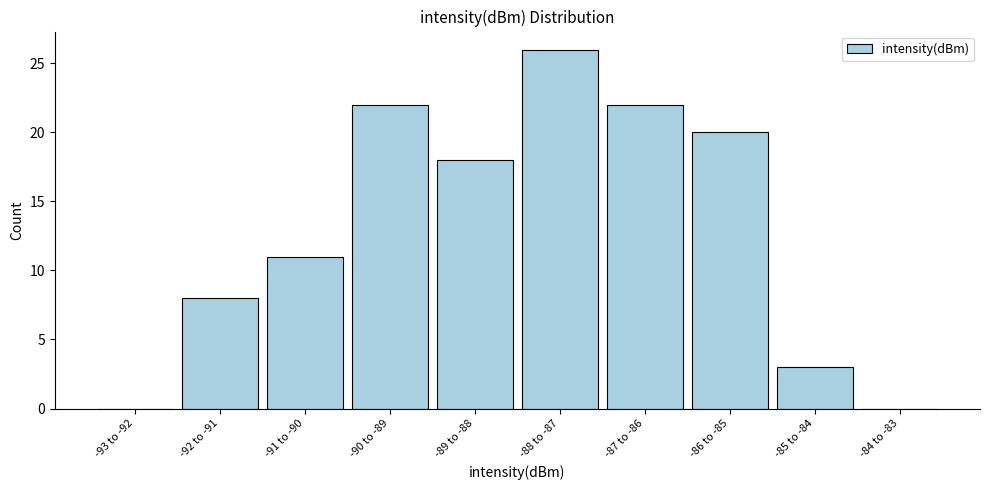

Reading right to left, transcribe all the data shown in this chart.

-84 to -83=0	-85 to -84=3	-86 to -85=20	-87 to -86=22	-88 to -87=26	-89 to -88=18	-90 to -89=22	-91 to -90=11	-92 to -91=8	-93 to -92=0